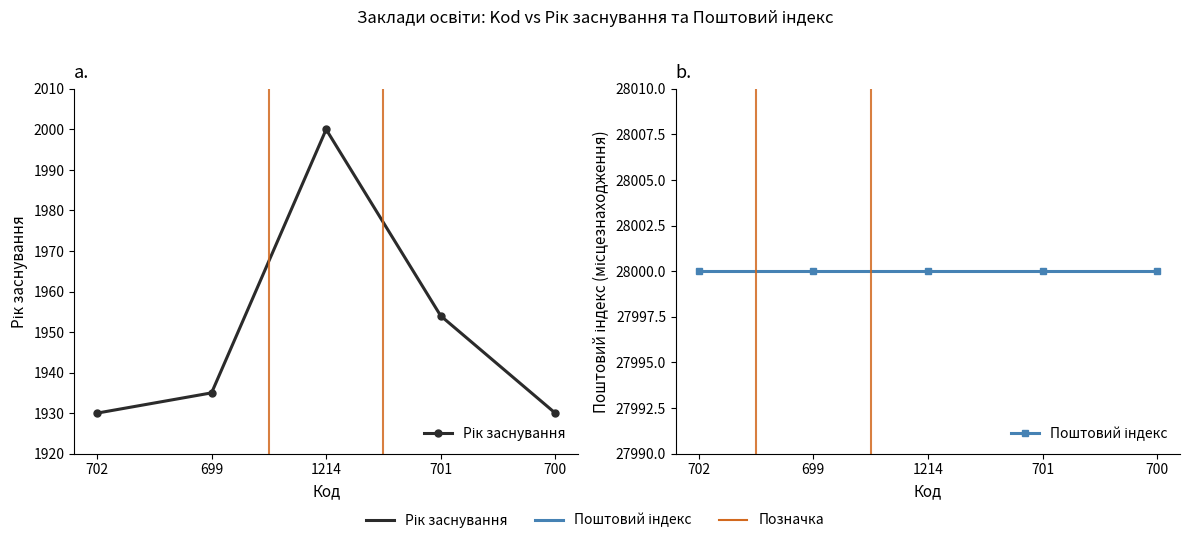

True or false: Рік заснування and Поштовий індекс intersect in this chart.

False